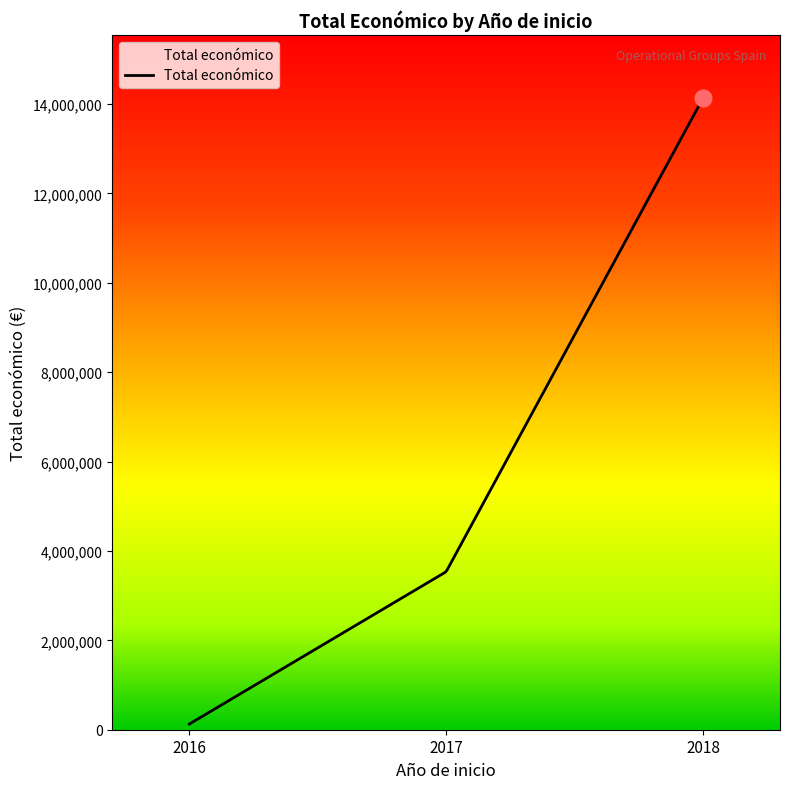

What is the greatest value displayed?

14130541.0